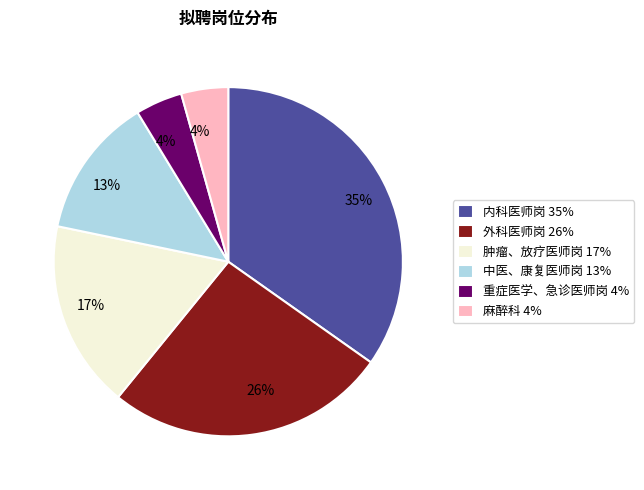

Which category has the biggest portion of the pie?

内科医师岗